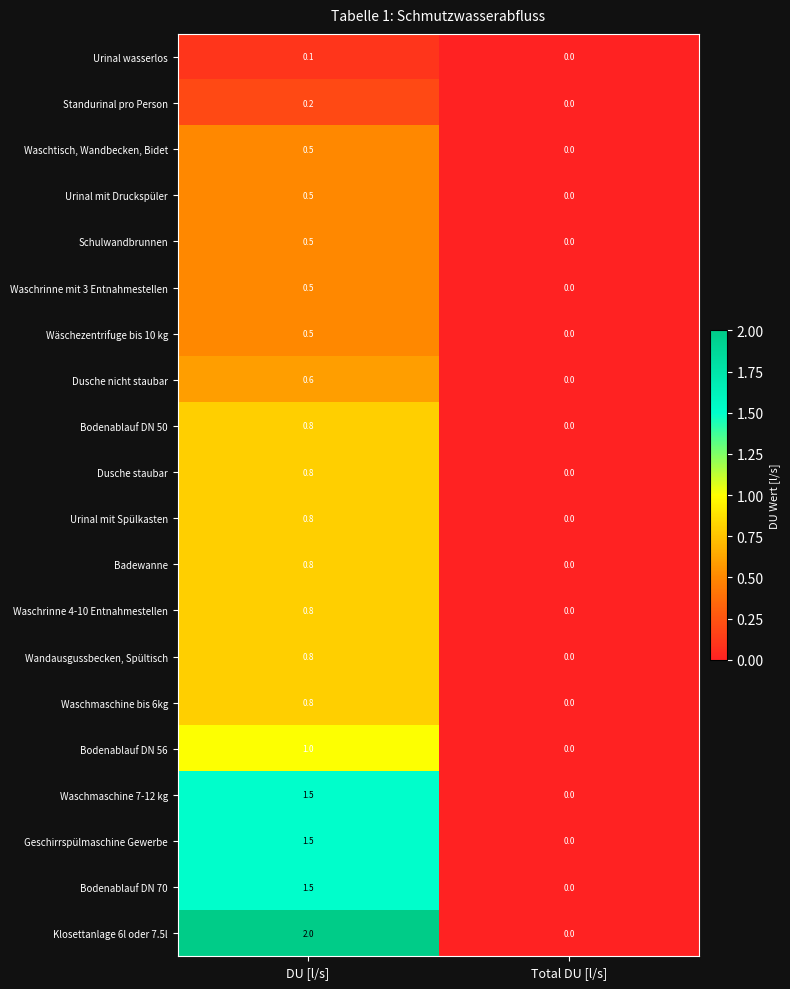

What is the total value across all series at DU [l/s]?

16.5